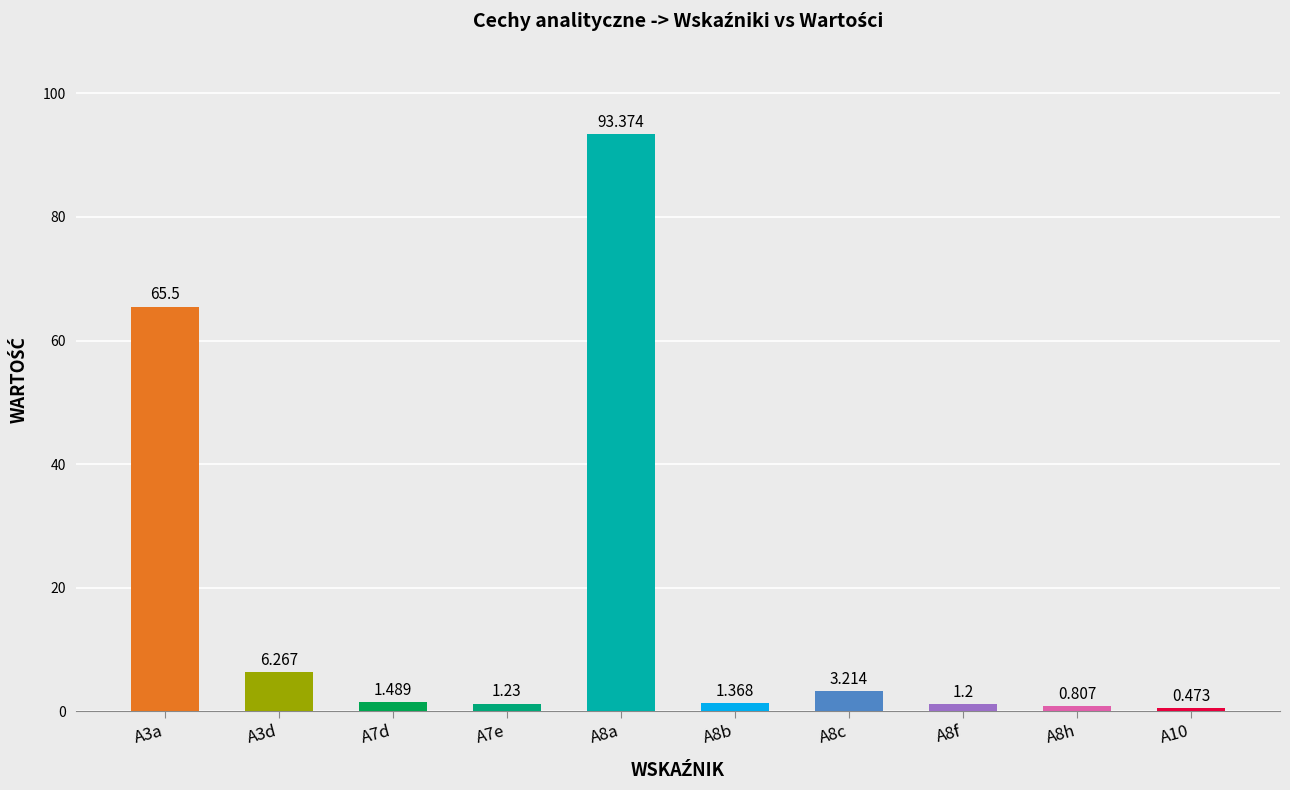

Where does the data first go above 1?

A3a